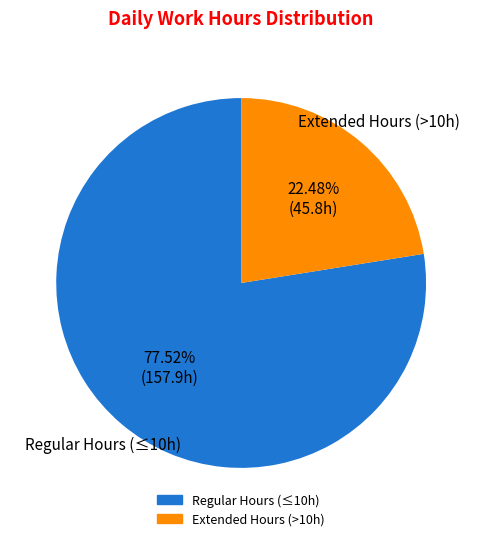

How many slices are in this pie chart?

2